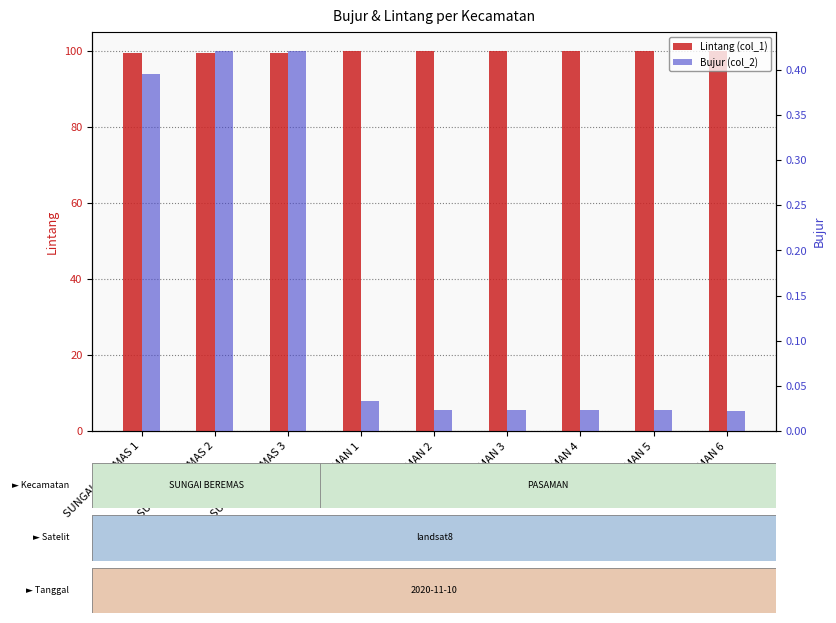

Reading right to left, extract all data points from this chart.

Lintang (col_1): PASAMAN 6=99.9	PASAMAN 5=99.9	PASAMAN 4=99.9	PASAMAN 3=99.9	PASAMAN 2=99.9	PASAMAN 1=99.9	SUNGAI BEREMAS 3=99.5	SUNGAI BEREMAS 2=99.5	SUNGAI BEREMAS 1=99.4
Bujur (col_2): PASAMAN 6=0.0	PASAMAN 5=0.0	PASAMAN 4=0.0	PASAMAN 3=0.0	PASAMAN 2=0.0	PASAMAN 1=0.0	SUNGAI BEREMAS 3=0.4	SUNGAI BEREMAS 2=0.4	SUNGAI BEREMAS 1=0.4